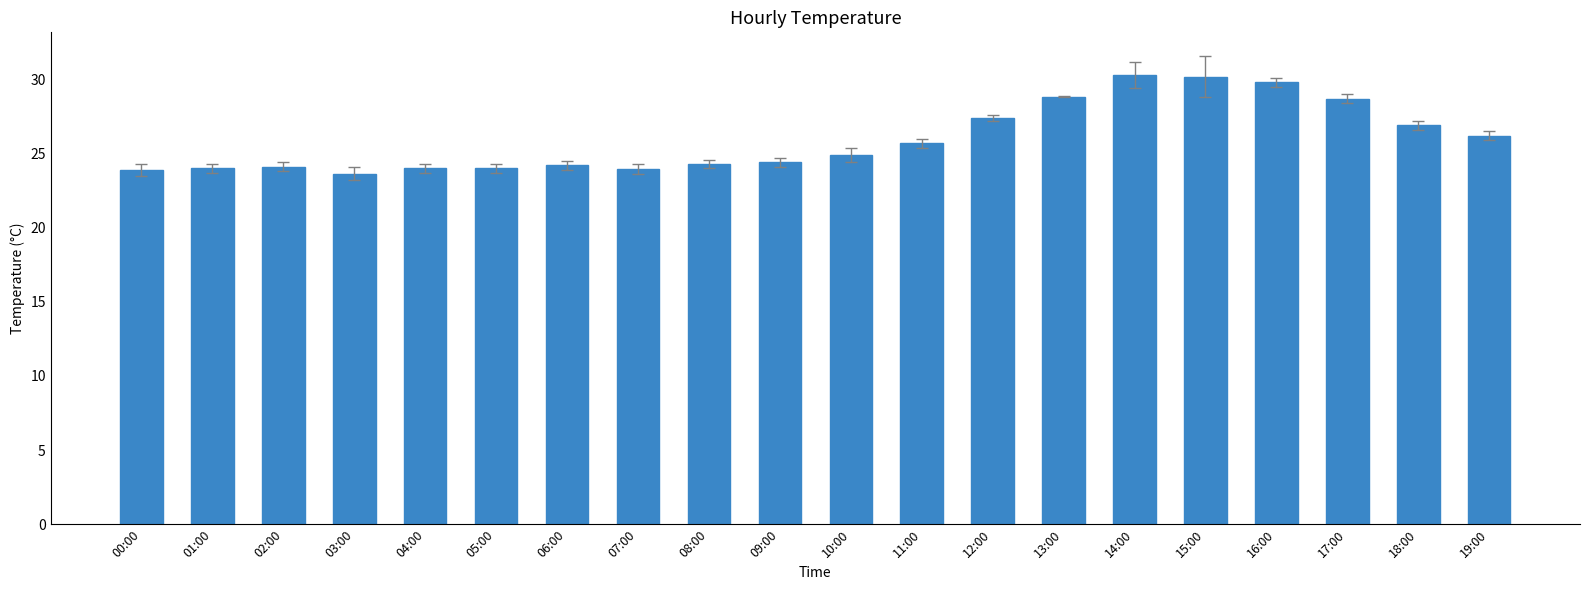

Does the chart contain any negative values?

No